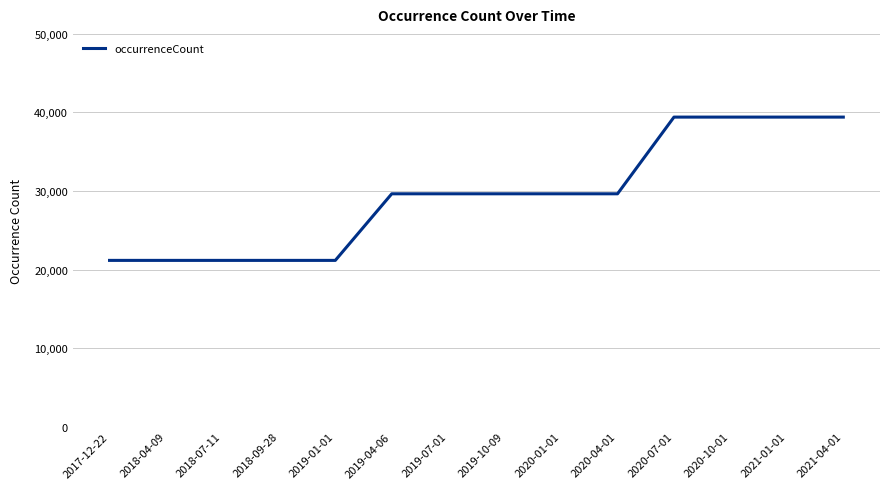

Reading right to left, extract all data points from this chart.

39405	39405	39405	39405	29640	29640	29640	29640	29640	21161	21161	21161	21161	21161